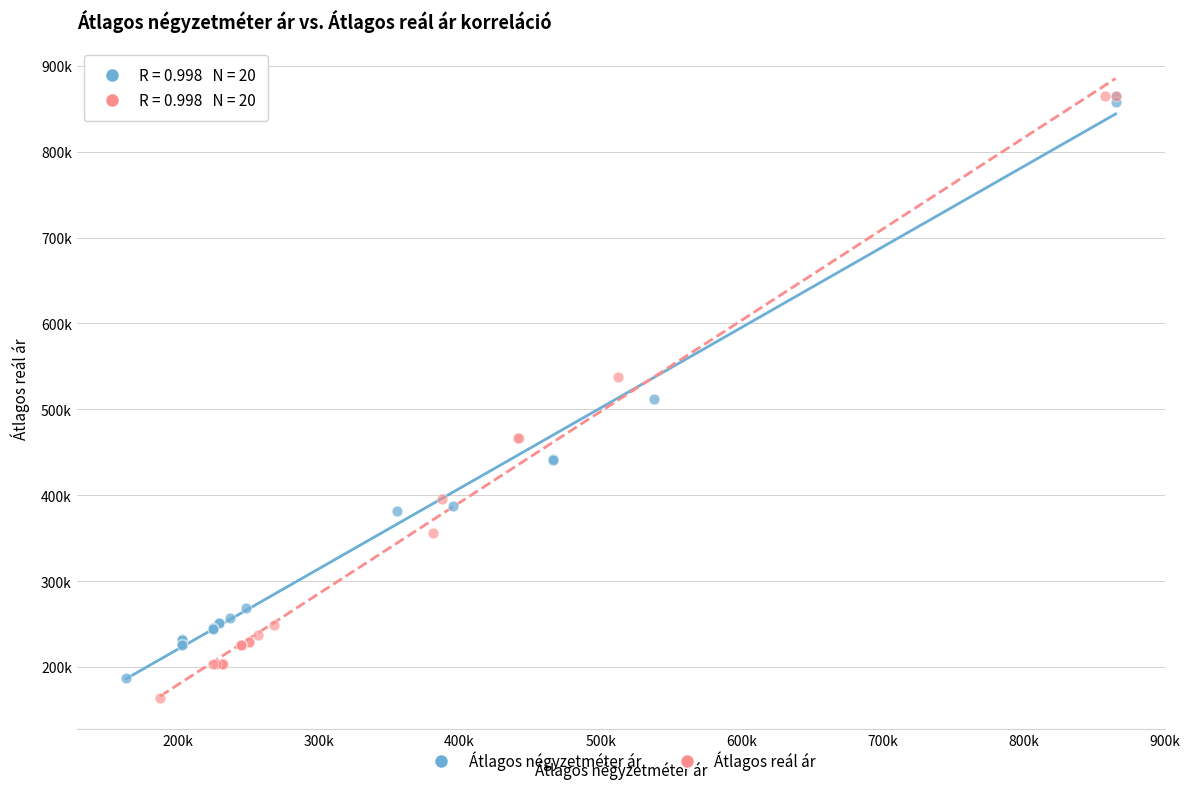

Which series has the largest Y range (max minus min)?

Átlagos reál ár